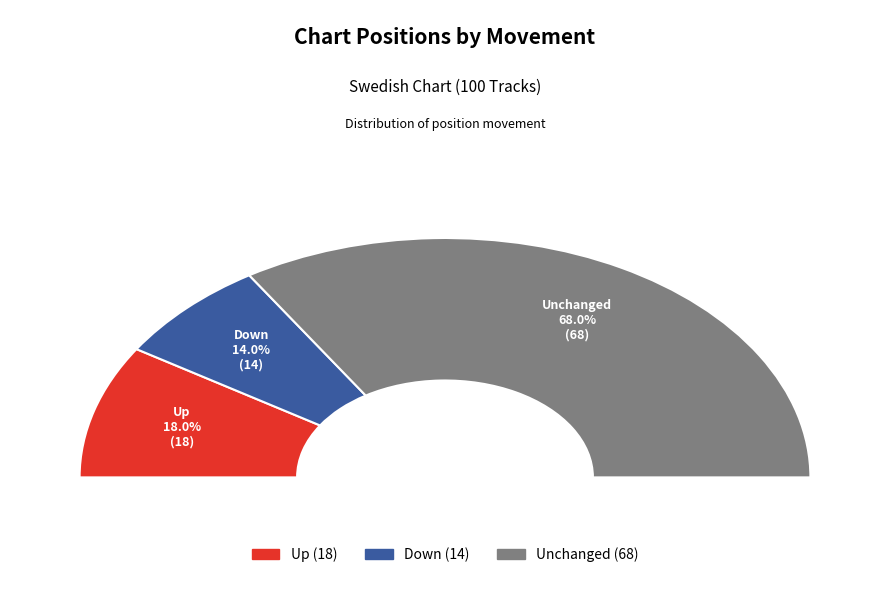

What is the smallest slice in the pie chart?

down